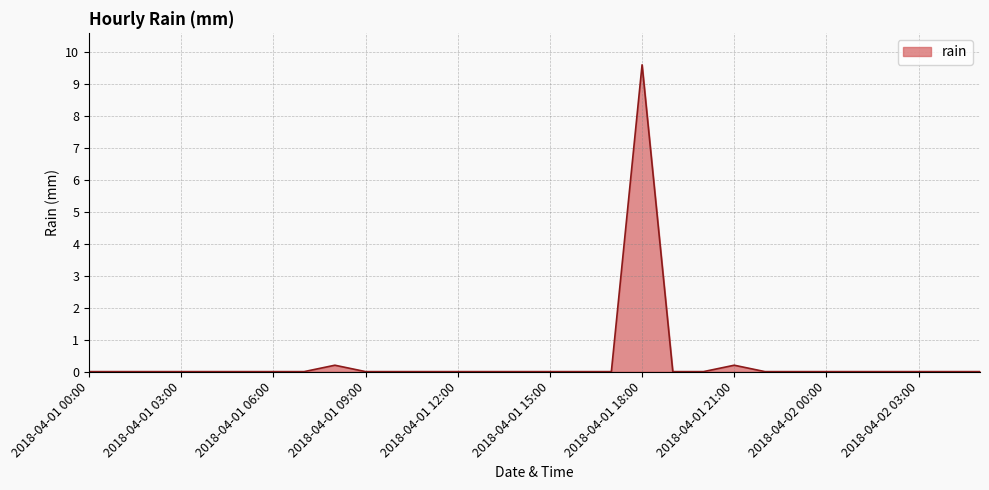

Does the chart display data point markers on the line(s)?

No